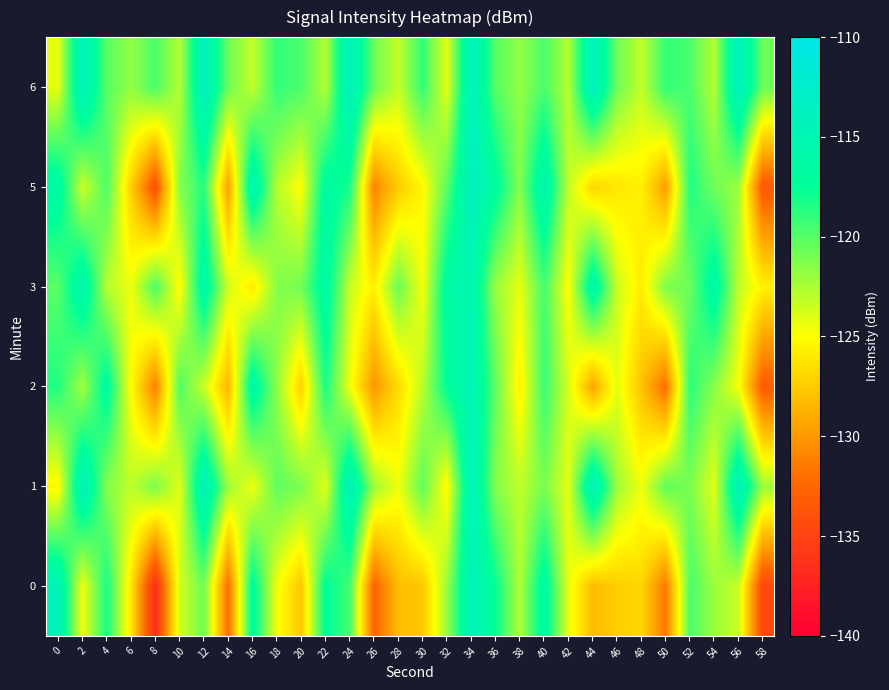

What is the total value across all series at 28?

-750.8